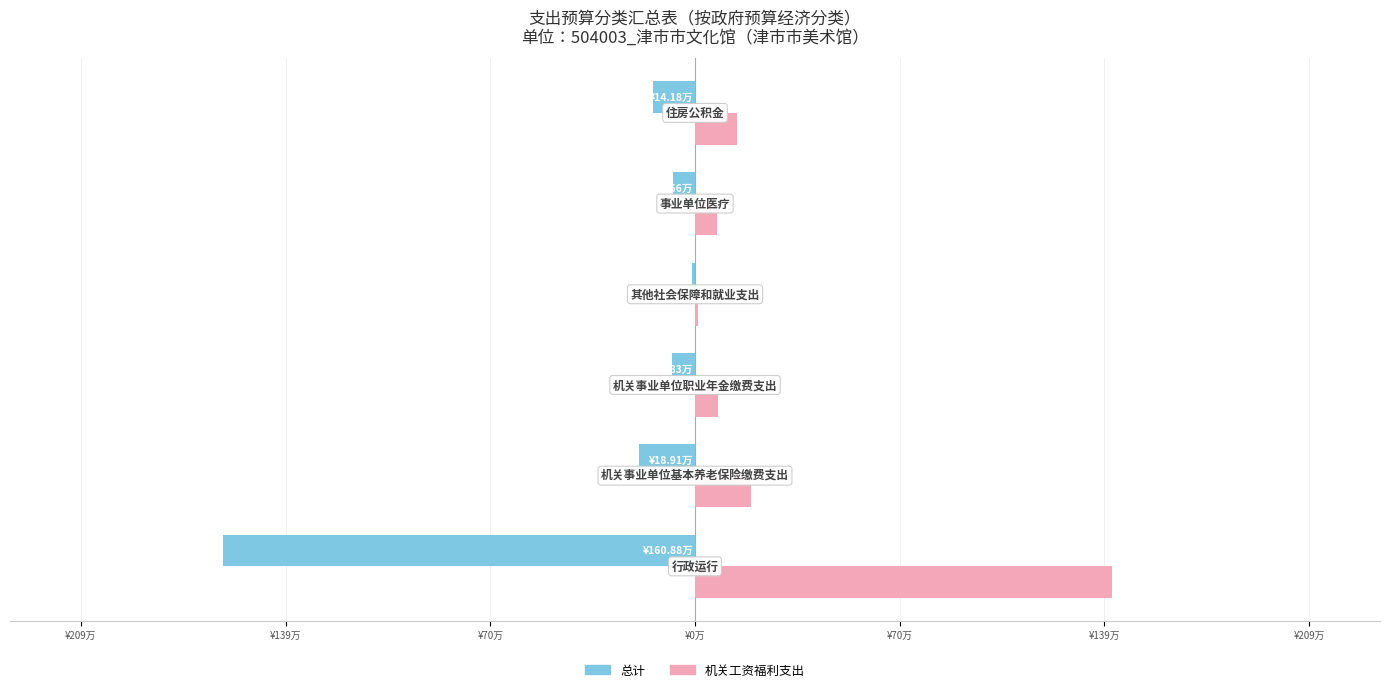

Reading right to left, extract all data points from this chart.

总计: -14.2	-7.7	-1.2	-7.8	-18.9	-160.9
机关工资福利支出: 14.2	7.7	1.2	7.8	18.9	142.1